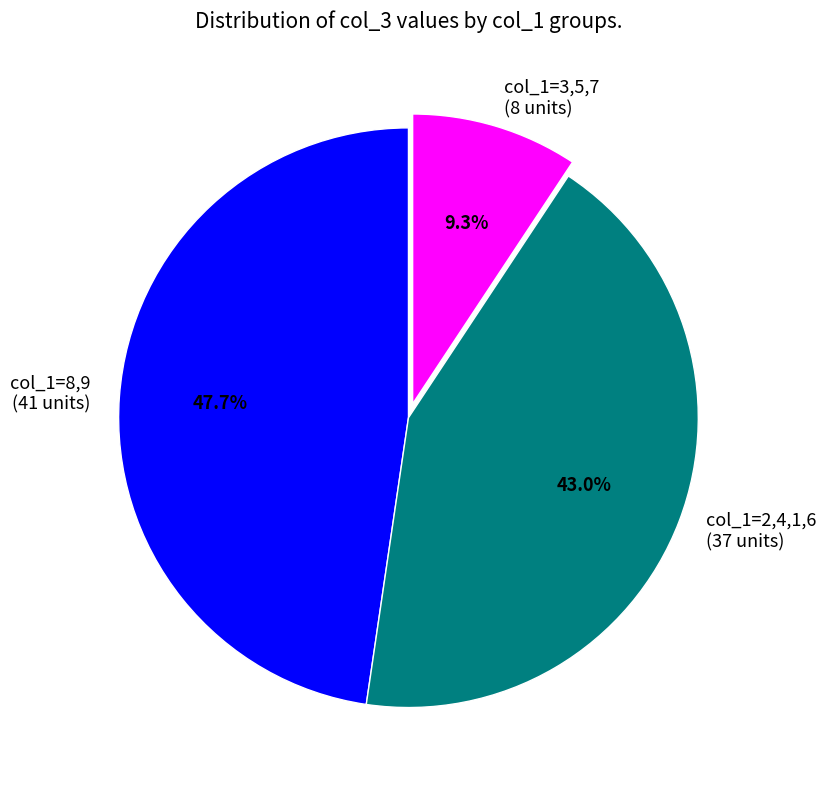

Count the number of slices in the pie.

3